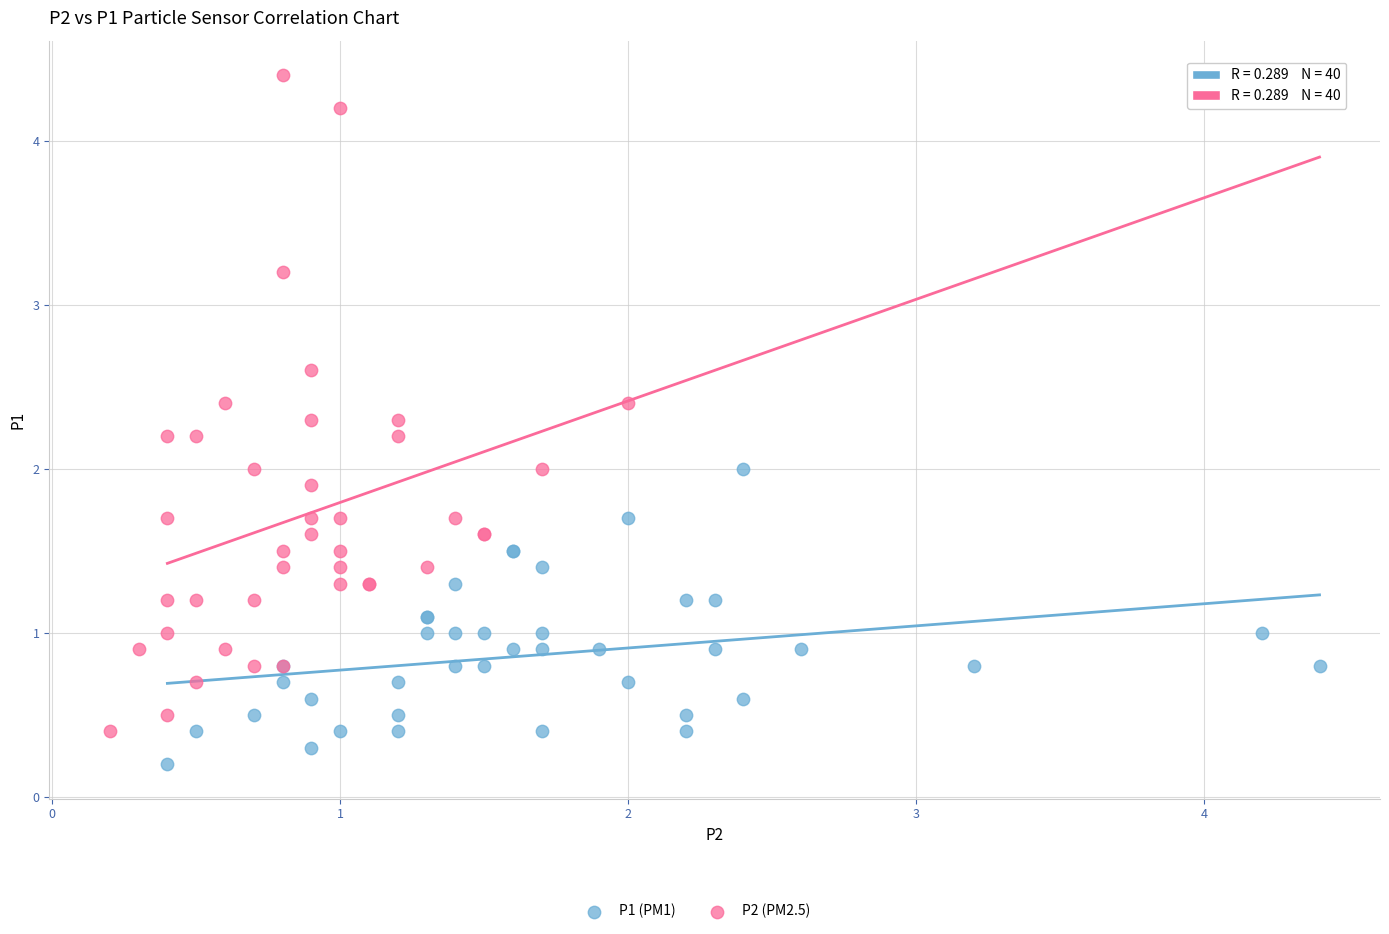

Which series contains the highest Y value?

P2 (PM2.5)